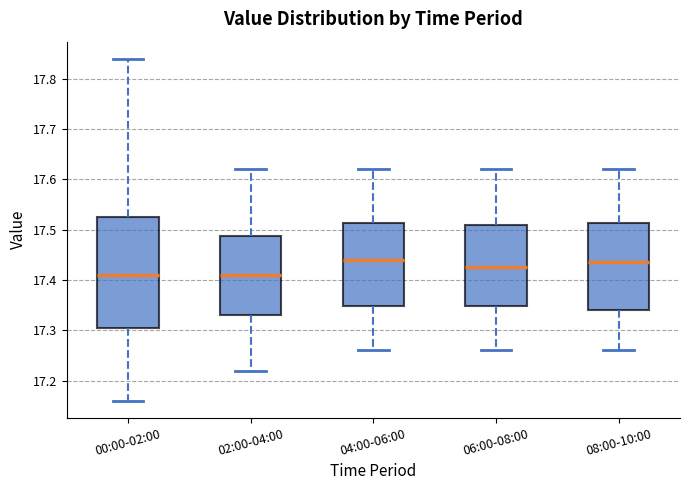

Reading left to right, transcribe this box plot: for each box, give where its median line is, the range the box spans, and where its two whiskers end, as read against the y-axis. The values are not printed on the chart, so give them approximately, as read against the axis.

00:00-02:00: median 17.41, box 17.31 to 17.53, whiskers 17.16 to 17.84
02:00-04:00: median 17.41, box 17.33 to 17.49, whiskers 17.22 to 17.62
04:00-06:00: median 17.44, box 17.35 to 17.51, whiskers 17.26 to 17.62
06:00-08:00: median 17.43, box 17.35 to 17.51, whiskers 17.26 to 17.62
08:00-10:00: median 17.44, box 17.34 to 17.51, whiskers 17.26 to 17.62